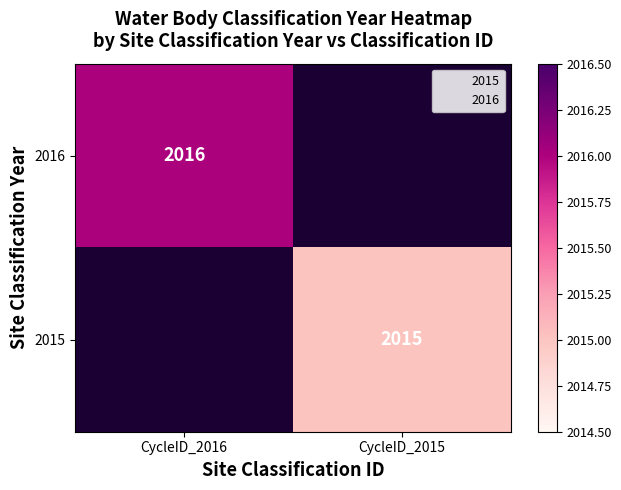

How many values in 2016 are above zero?

1